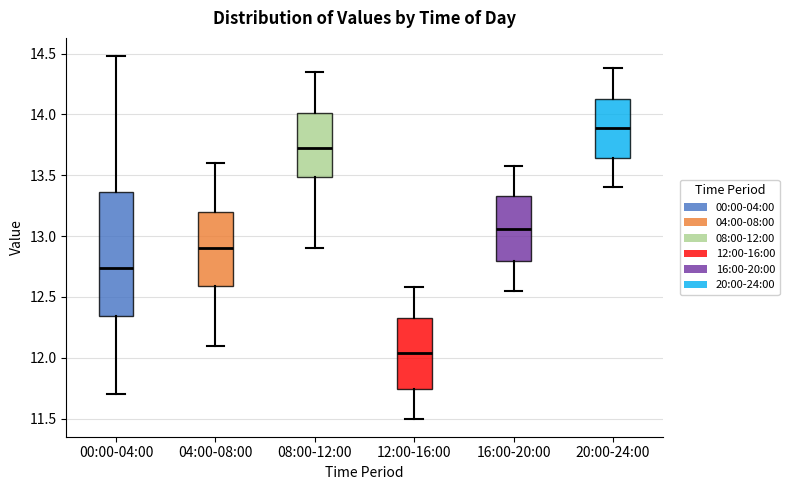

Comparing the boxes themselves (not the whiskers), which one is the tallest?

00:00-04:00